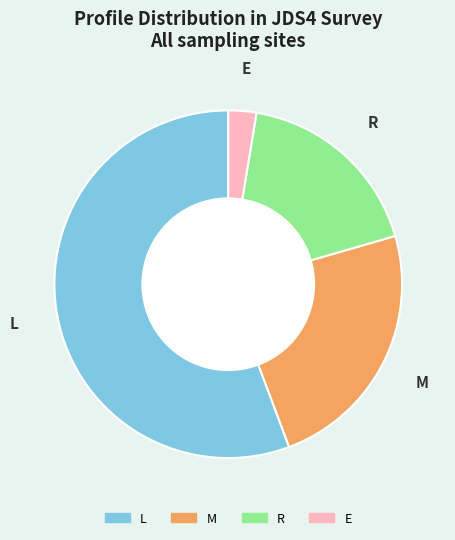

Is there a majority slice in this chart?

Yes